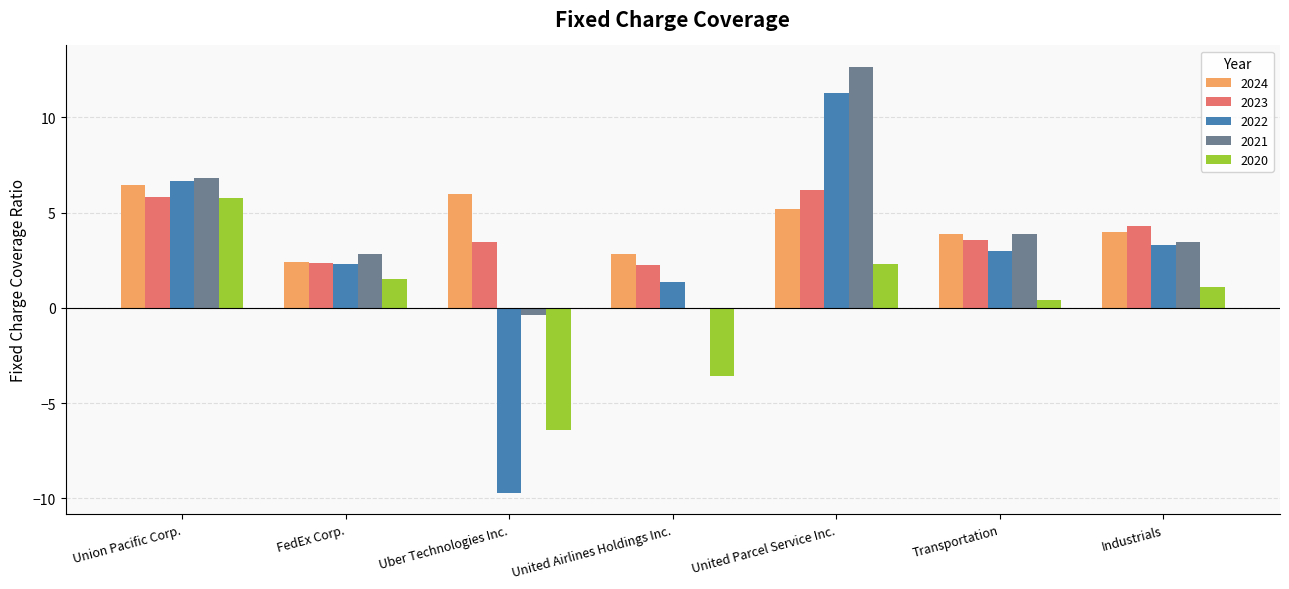

What are all the series names shown in the legend?

2024, 2023, 2022, 2021, 2020